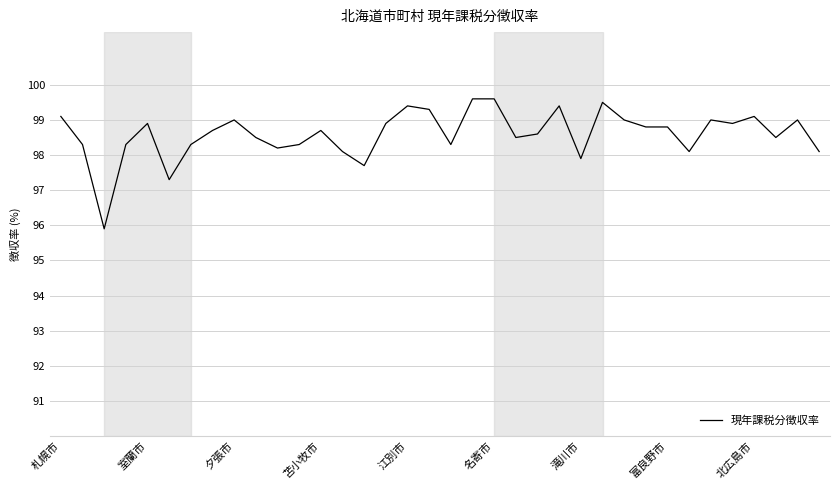

How many values exceed 98?

32